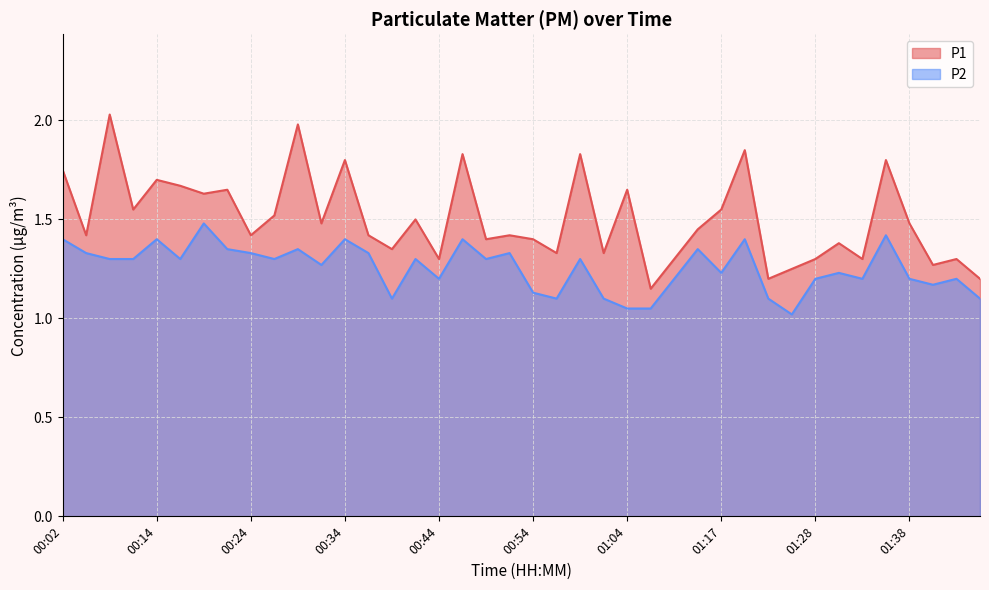

List the labels in order of P2 value, smallest first.

01:25, 01:04, 01:07, 00:39, 00:56, 01:01, 01:22, 01:45, 00:54, 01:40, 00:44, 01:09, 01:28, 01:33, 01:38, 01:43, 01:17, 01:30, 00:31, 00:07, 00:09, 00:16, 00:26, 00:41, 00:49, 00:59, 00:04, 00:24, 00:36, 00:51, 00:21, 00:29, 01:12, 00:02, 00:14, 00:34, 00:46, 01:20, 01:35, 00:19